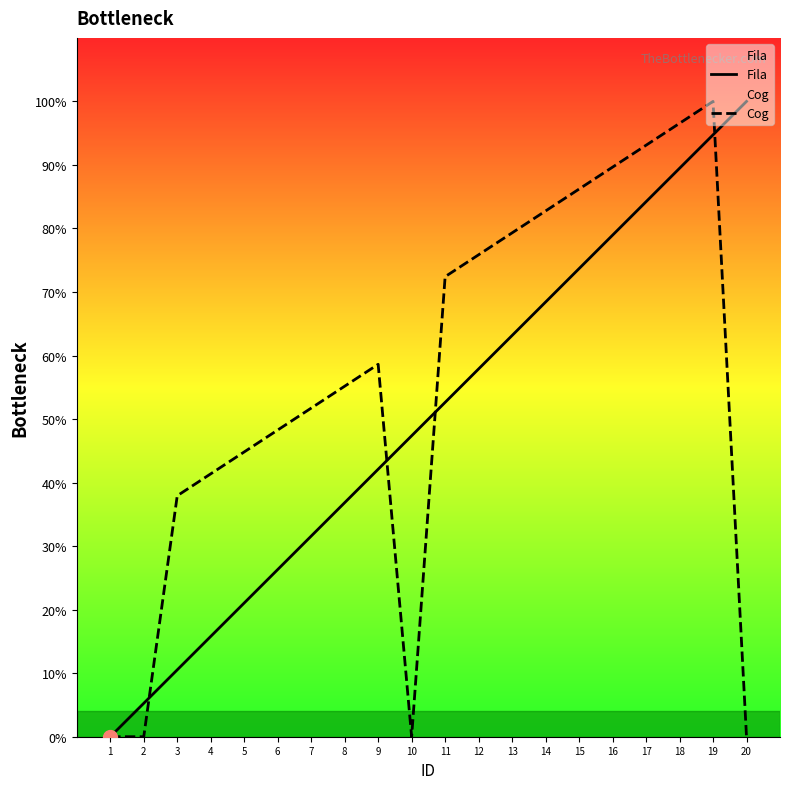

Is it true that Cog equals 46.6 at 15?

False